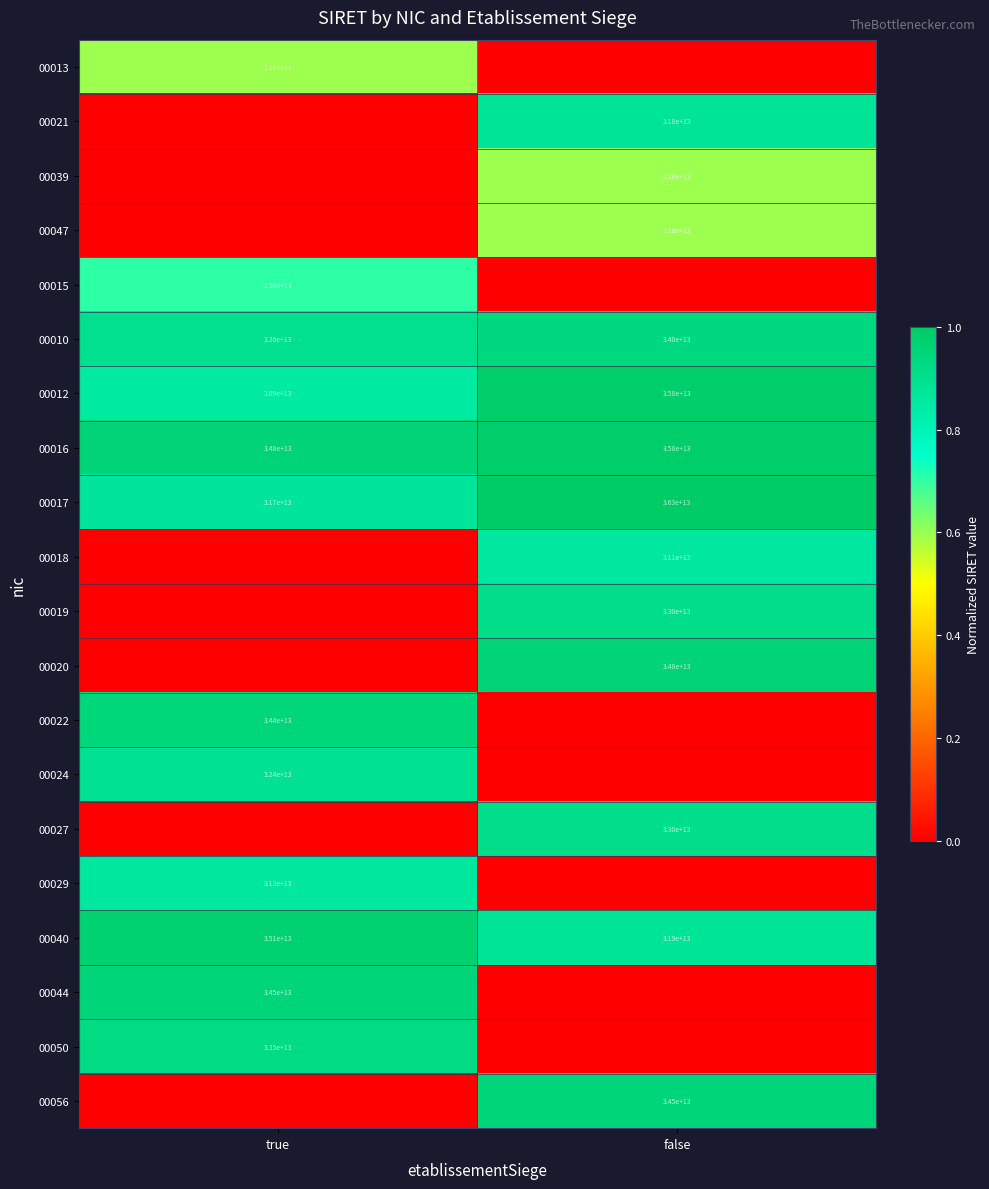

What is the total value across all series at true?

10.4